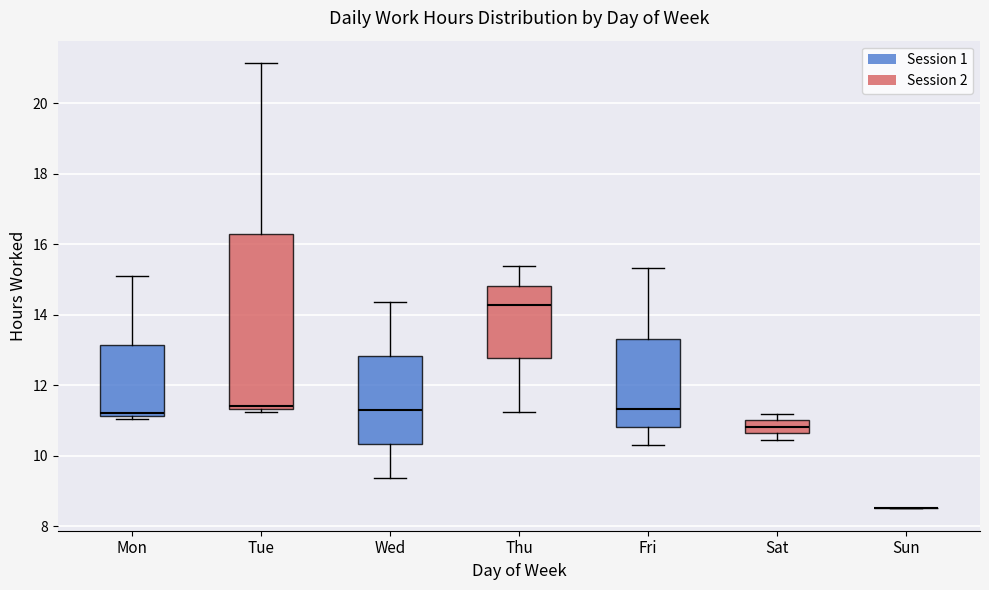

Reading left to right, transcribe this box plot: for each box, give where its median line is, the range the box spans, and where its two whiskers end, as read against the y-axis. The values are not printed on the chart, so give them approximately, as read against the axis.

Mon: median 11.2 (just above the box's lower edge), box 11.2 to 13.2, whiskers 11.0 to 15.2
Tue: median 11.4 (just above the box's lower edge), box 11.4 to 16.2, whiskers 11.2 to 21.2
Wed: median 11.2, box 10.4 to 12.8, whiskers 9.4 to 14.4
Thu: median 14.2, box 12.8 to 14.8, whiskers 11.2 to 15.4
Fri: median 11.4, box 10.8 to 13.4, whiskers 10.2 to 15.4
Sat: median 10.8, box 10.6 to 11.0, whiskers 10.4 to 11.2
Sun: box collapsed to a line at 8.6, whiskers 8.6 to 8.6